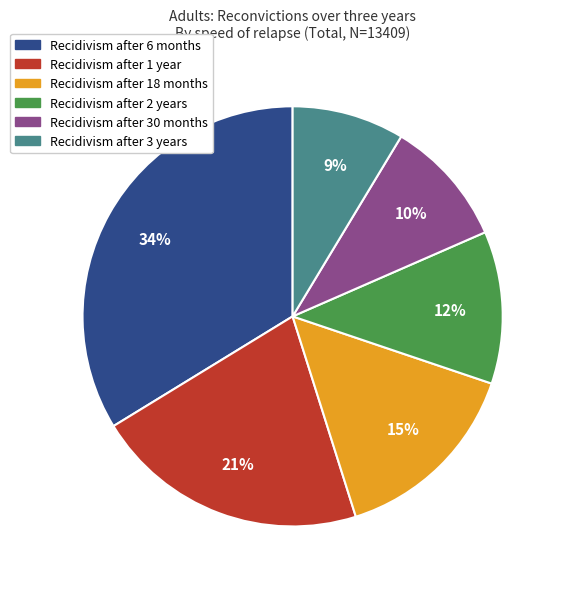

How many segments does this pie chart have?

6